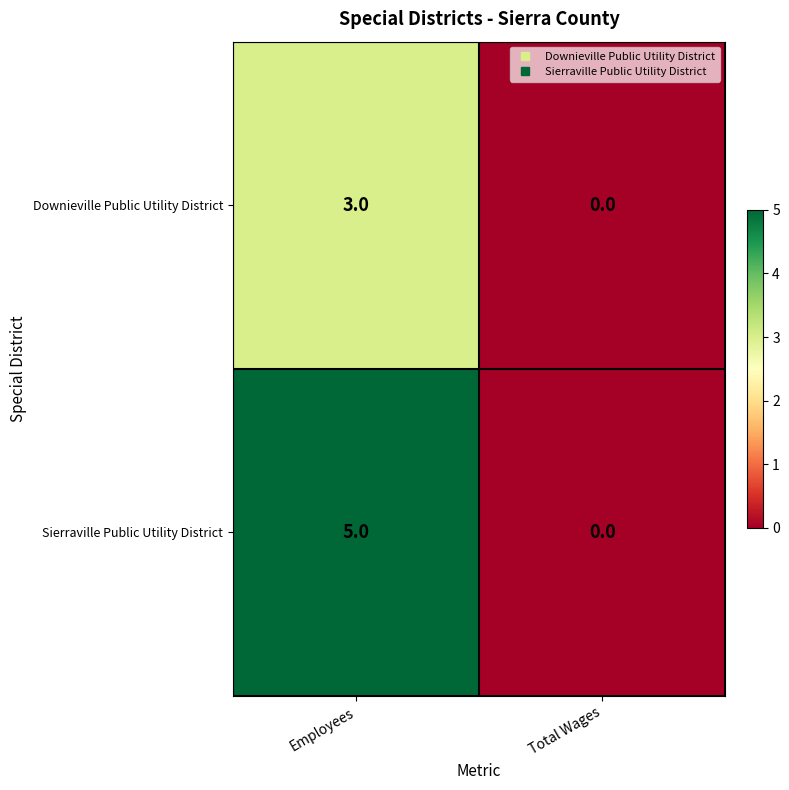

Which series has the largest total across all categories?

Sierraville Public Utility District